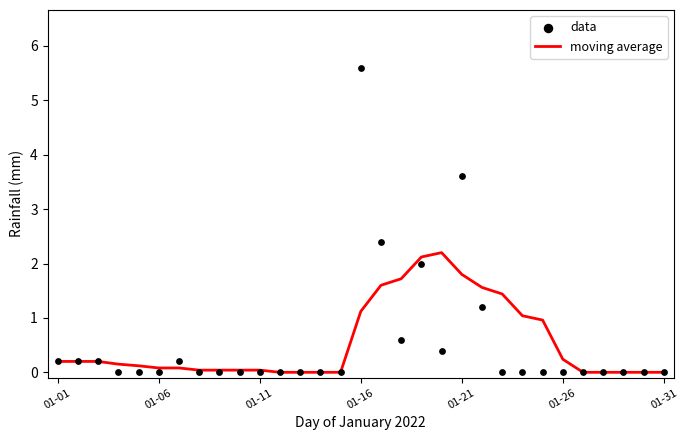

Which series has the largest total across all categories?

moving average